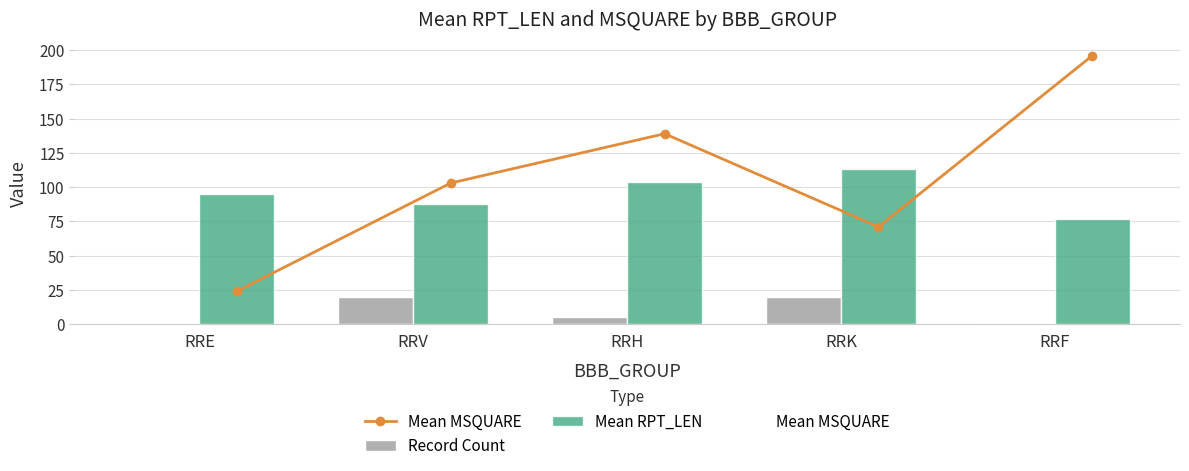

At how many categories does at least one series exceed 66?

5